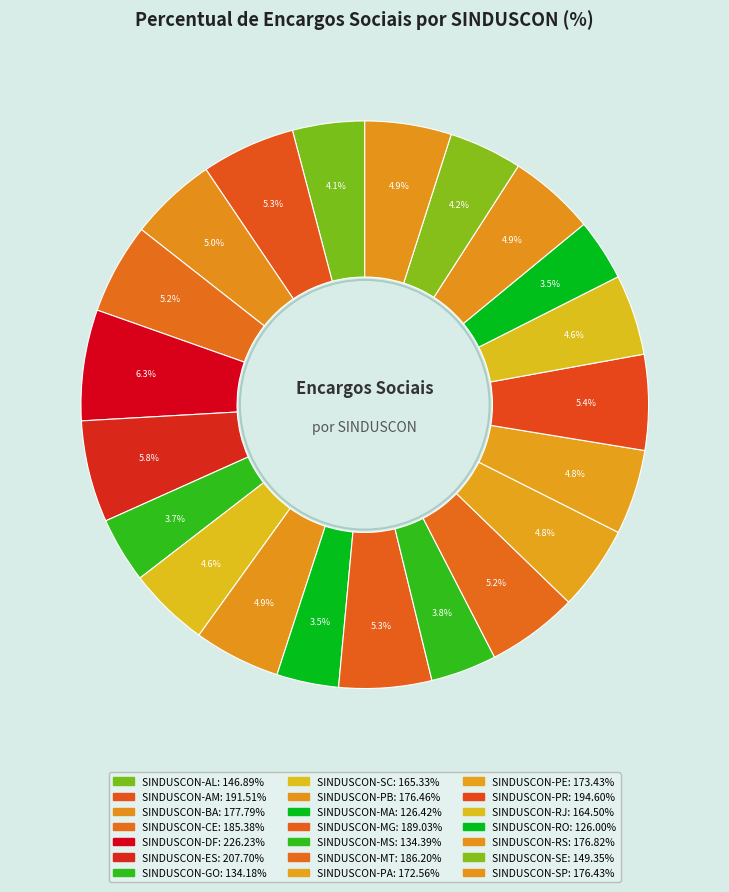

Is there any slice that represents more than half of the pie?

No